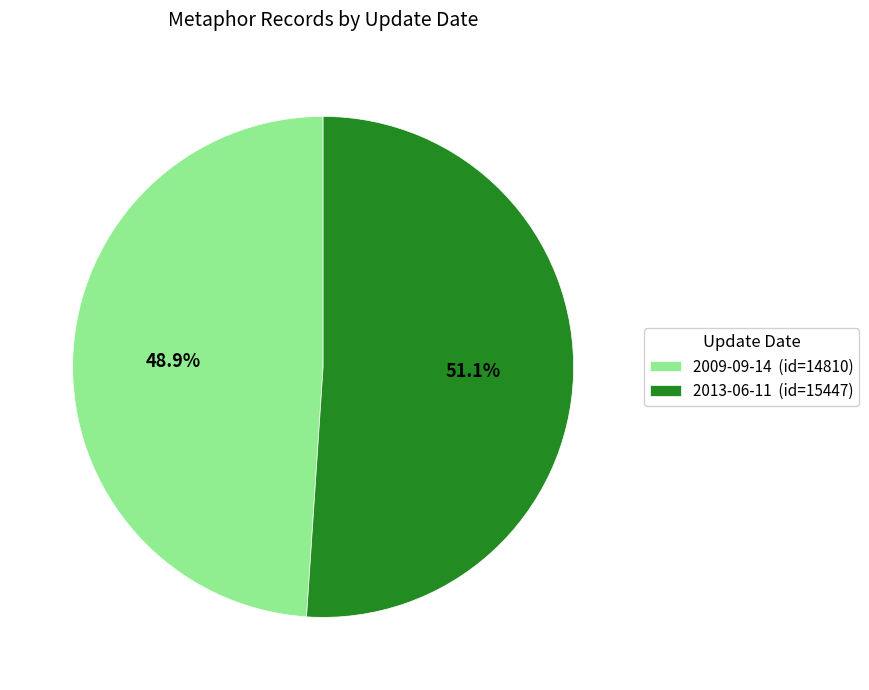

The 2009-09-14 slice represents 49% of the pie. True or false?

True